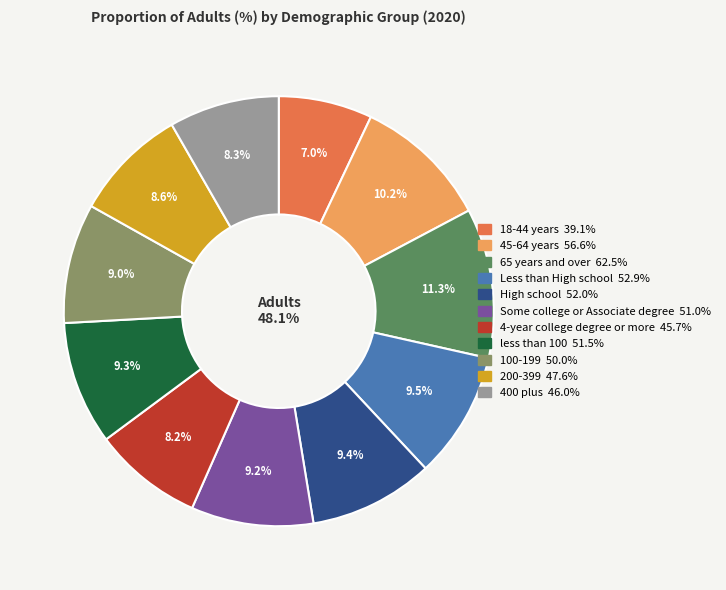

Combined, do 200-399 and 400 plus account for over 50%?

No